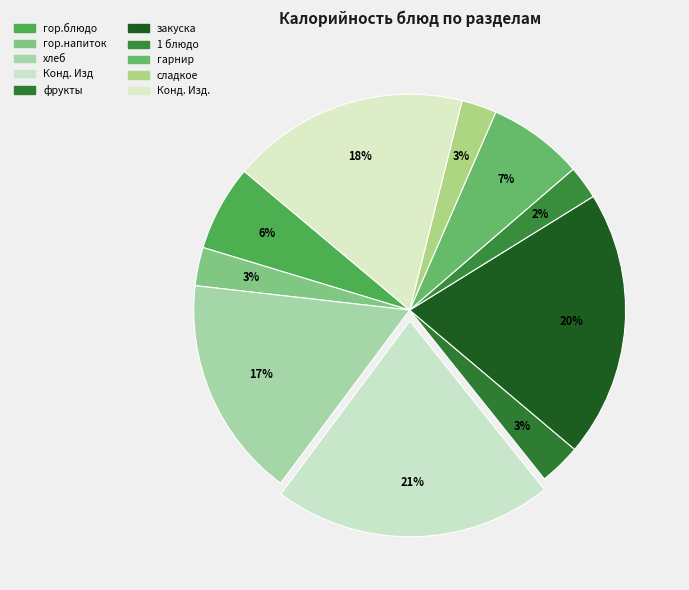

Count the number of slices in the pie.

10